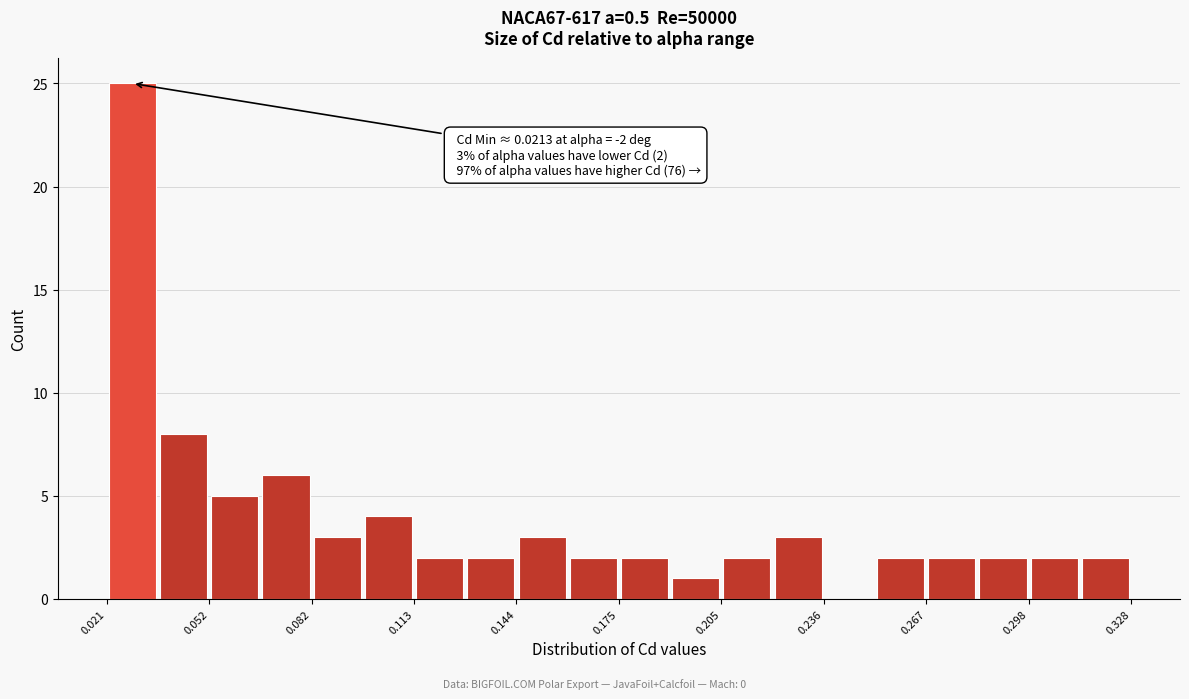

Around what value on the x-axis is the tallest bar? Give the approximate position of its centre, as read against the axis.

0.030